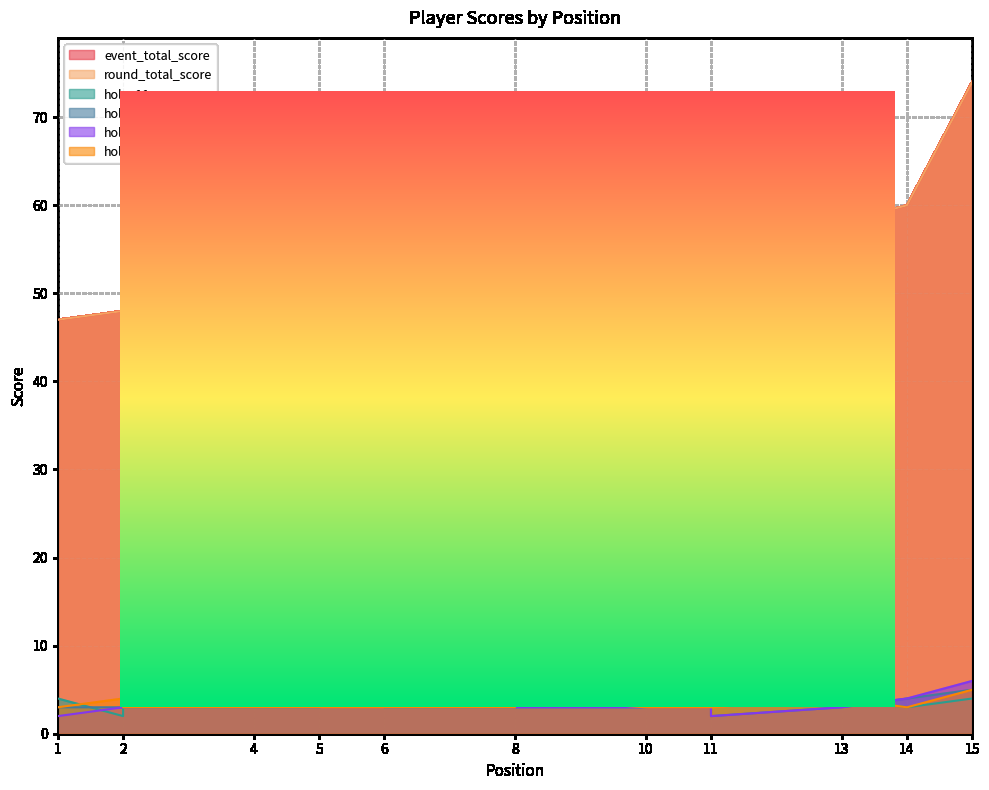

What is the sum of all hole_11 values?

51